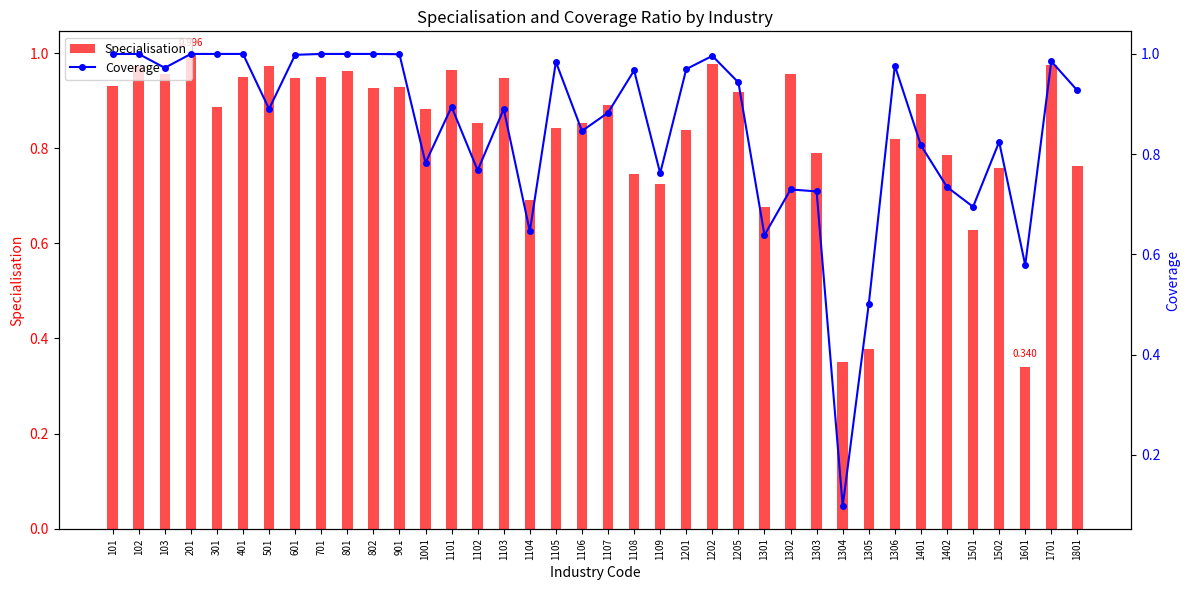

Reading left to right, extract all data points from this chart.

Specialisation: 0.9	1.0	1.0	1.0	0.9	0.9	1.0	0.9	0.9	1.0	0.9	0.9	0.9	1.0	0.9	0.9	0.7	0.8	0.9	0.9	0.7	0.7	0.8	1.0	0.9	0.7	1.0	0.8	0.4	0.4	0.8	0.9	0.8	0.6	0.8	0.3	1.0	0.8
Coverage: 1.0	1.0	1.0	1.0	1.0	1.0	0.9	1.0	1.0	1.0	1.0	1.0	0.8	0.9	0.8	0.9	0.6	1.0	0.8	0.9	1.0	0.8	1.0	1.0	0.9	0.6	0.7	0.7	0.1	0.5	1.0	0.8	0.7	0.7	0.8	0.6	1.0	0.9